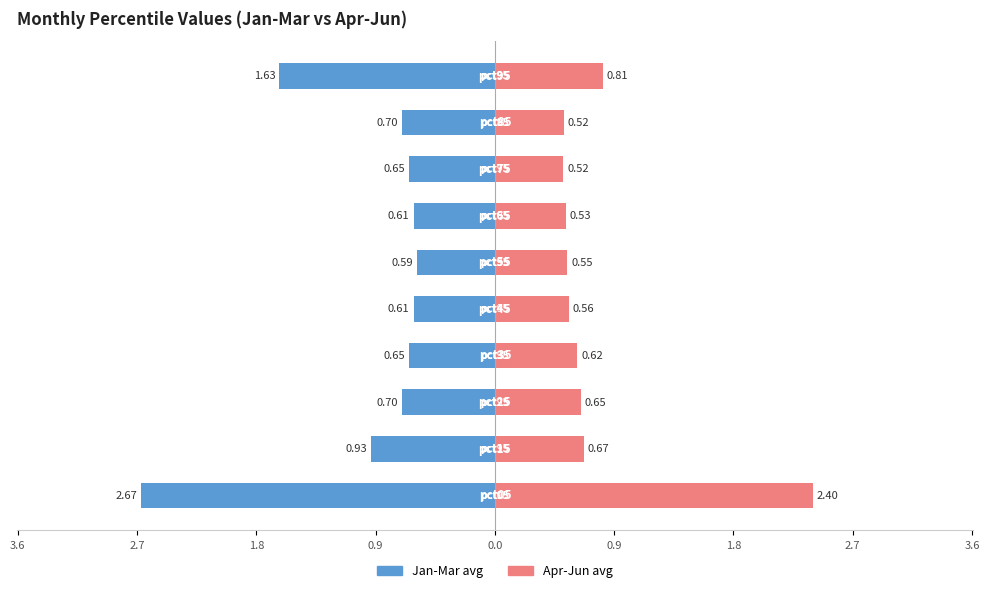

The value of Apr-Jun avg at 0.9 is 0.3. True or false?

False